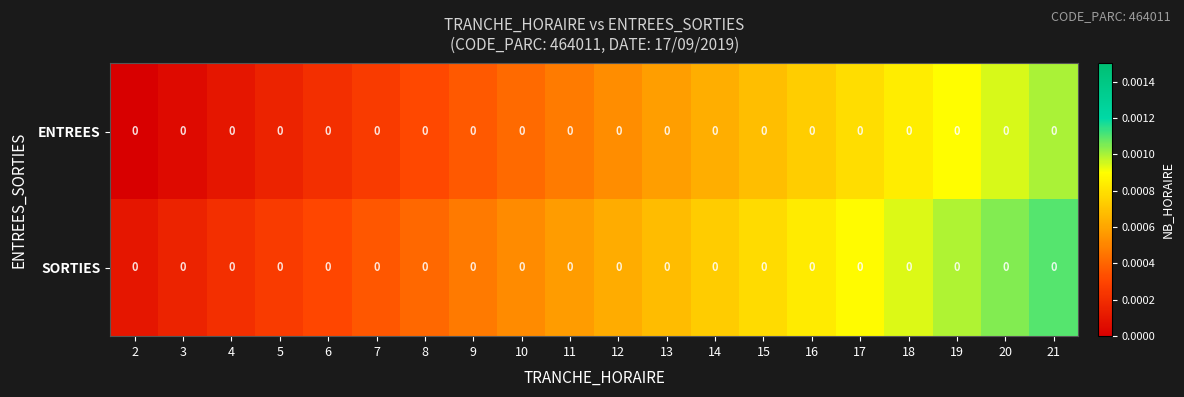

At which category is the sum across all series the highest?

21